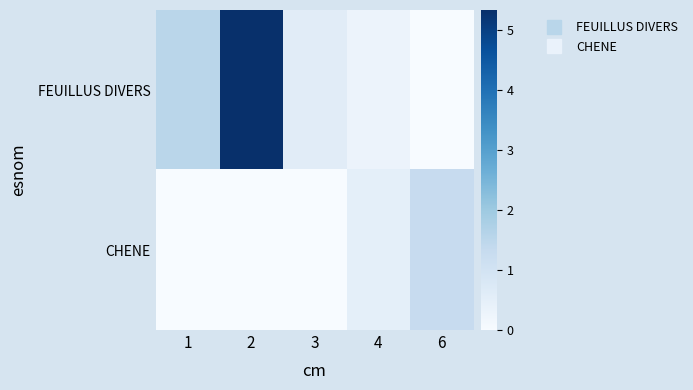

At which category does the chart reach its peak across all series?

2